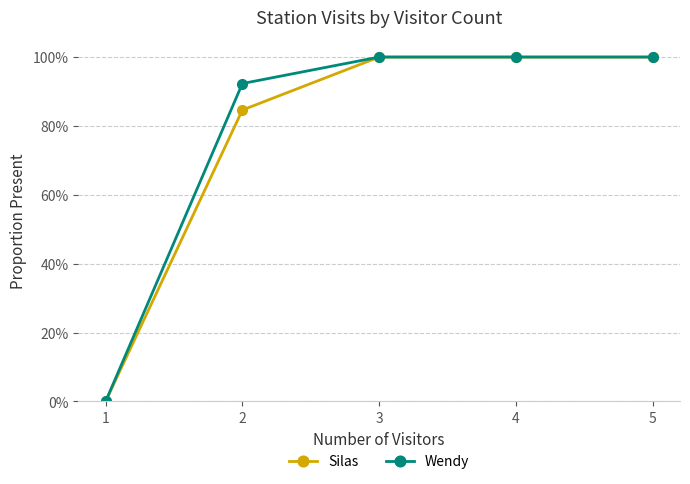

At which category is the sum across all series the highest?

3